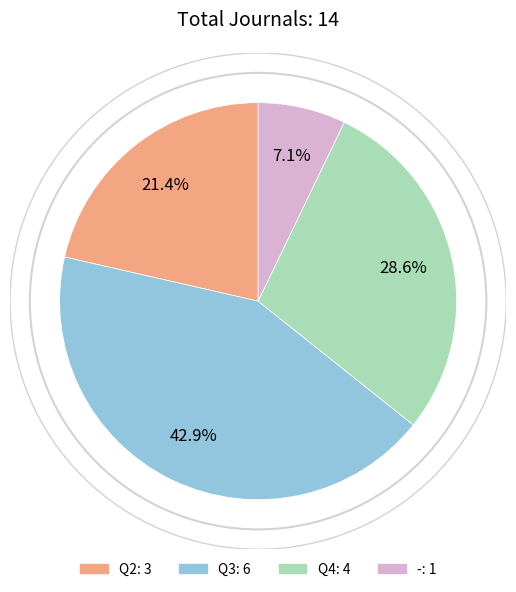

To the nearest percent, what is the difference between the largest and smallest slice percentages?

36%